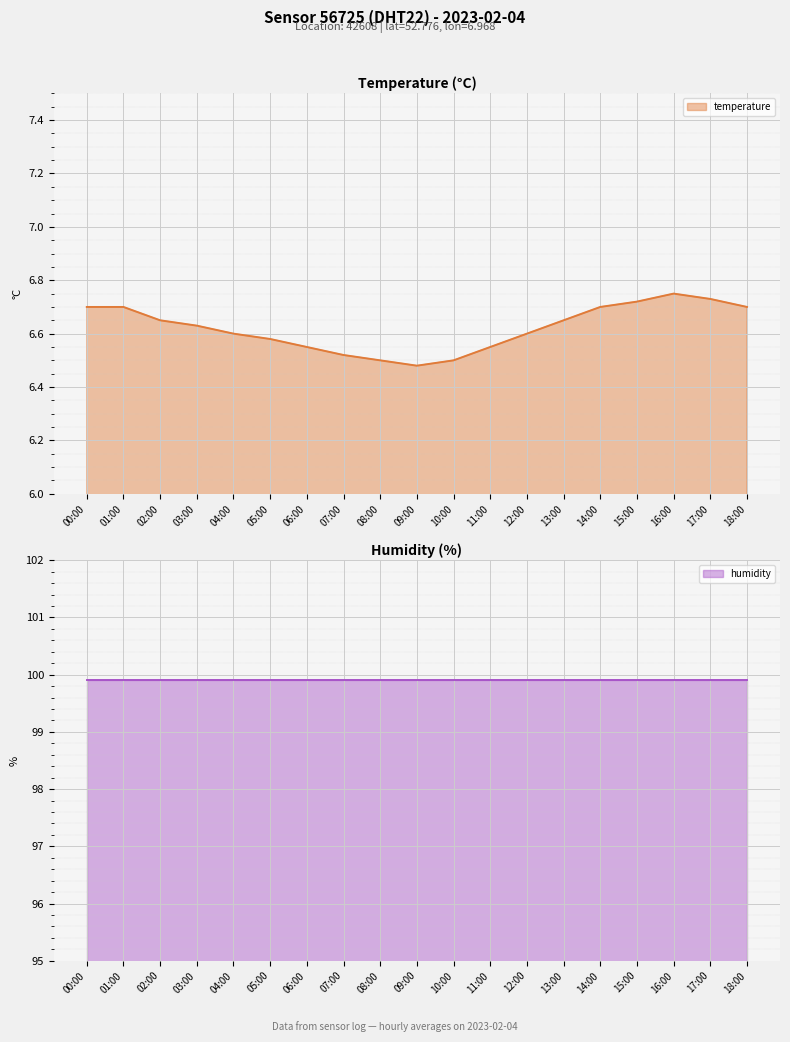

At which category does the chart reach its minimum across all series?

09:00